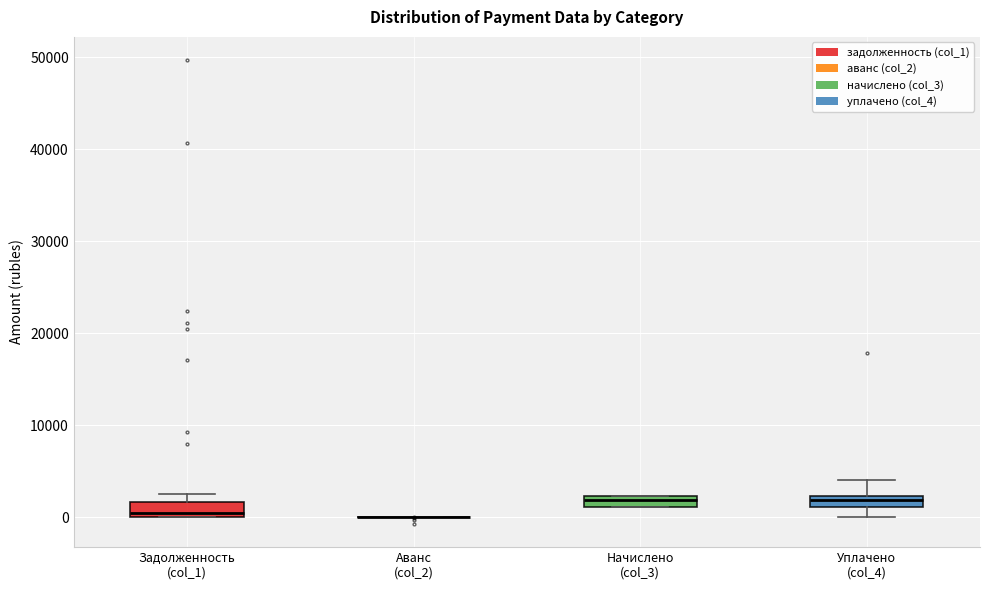

Where is the lower edge of the box for Задолженность (col_1) on the y-axis? The values are not printed on the chart, so give them approximately, as read against the axis.

0